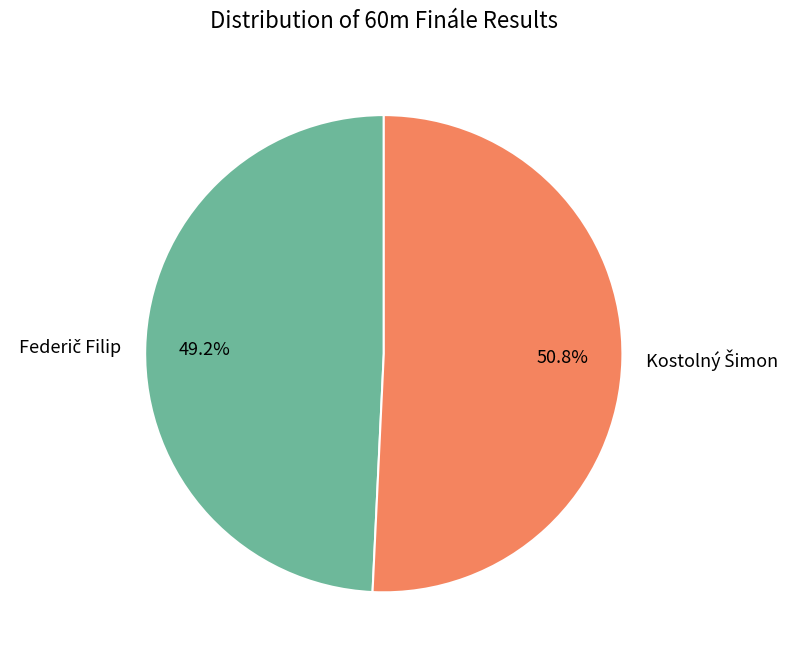

How many slices are in this pie chart?

2